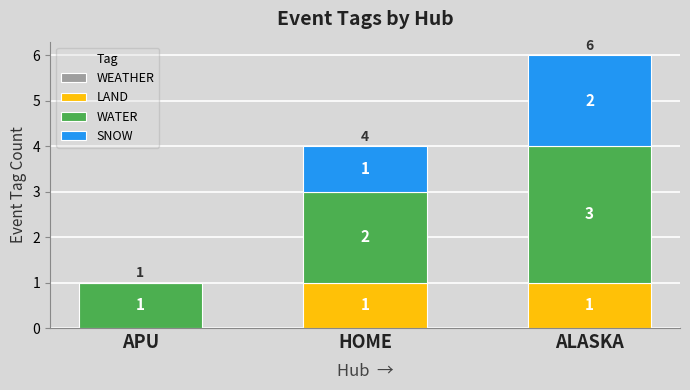

Reading left to right, transcribe the values for LAND.

APU=0	HOME=1	ALASKA=1